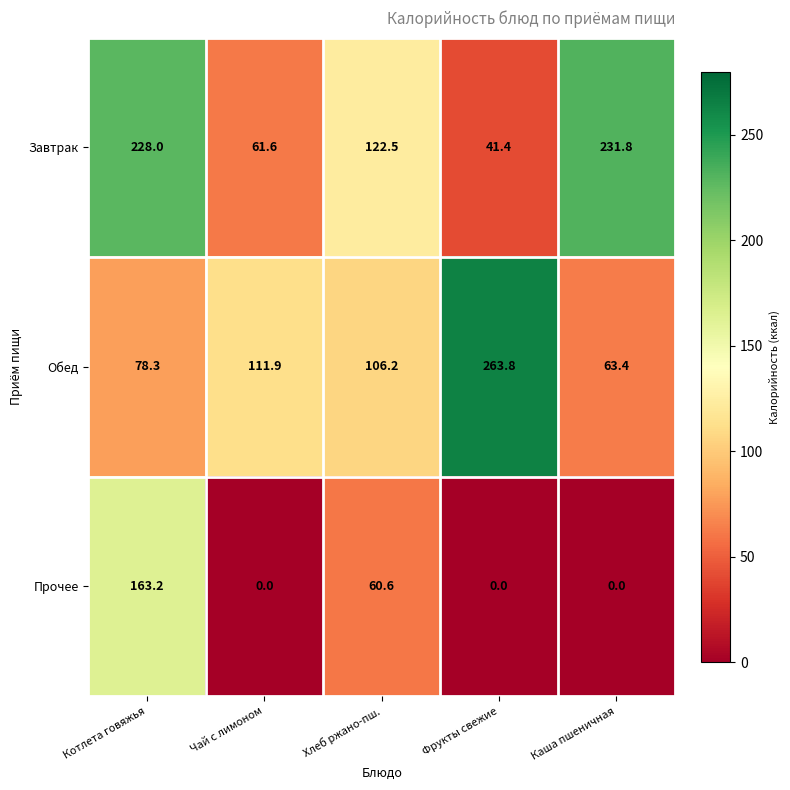

What is the sum of the Завтрак values at Хлеб ржано-пш. and Фрукты свежие?

163.9